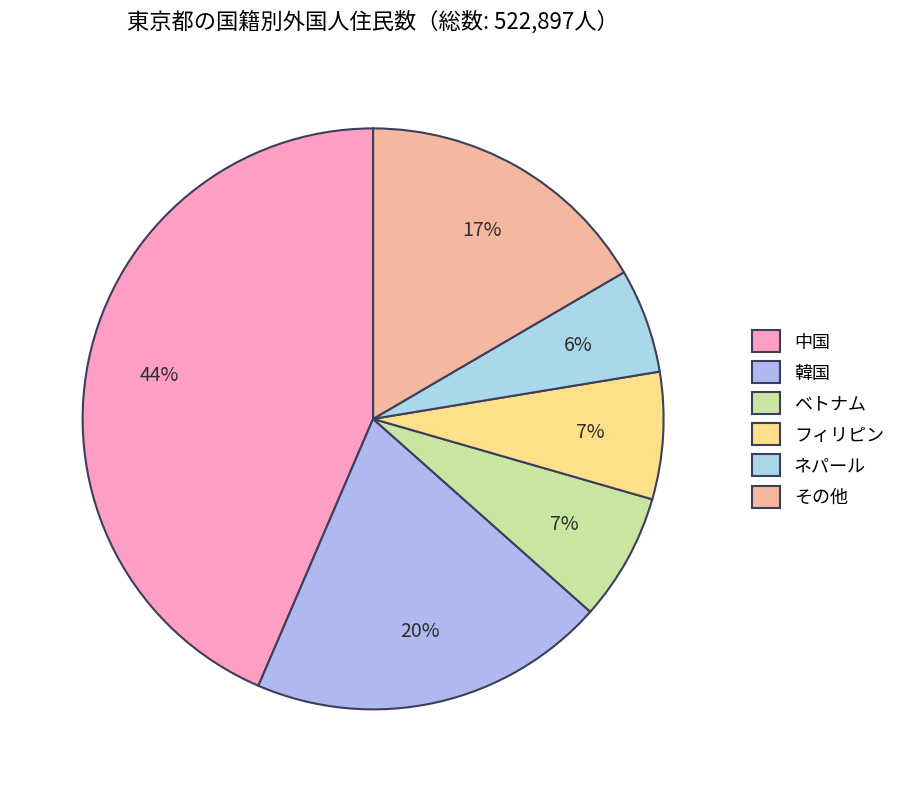

What percentage is the その他 slice, to the nearest percent?

17%